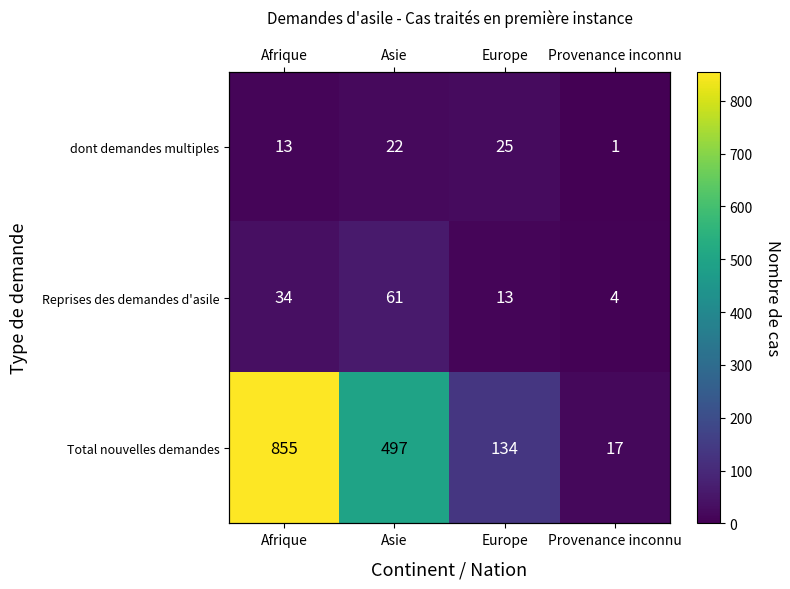

Which category has the highest value in the Total nouvelles demandes series?

Afrique